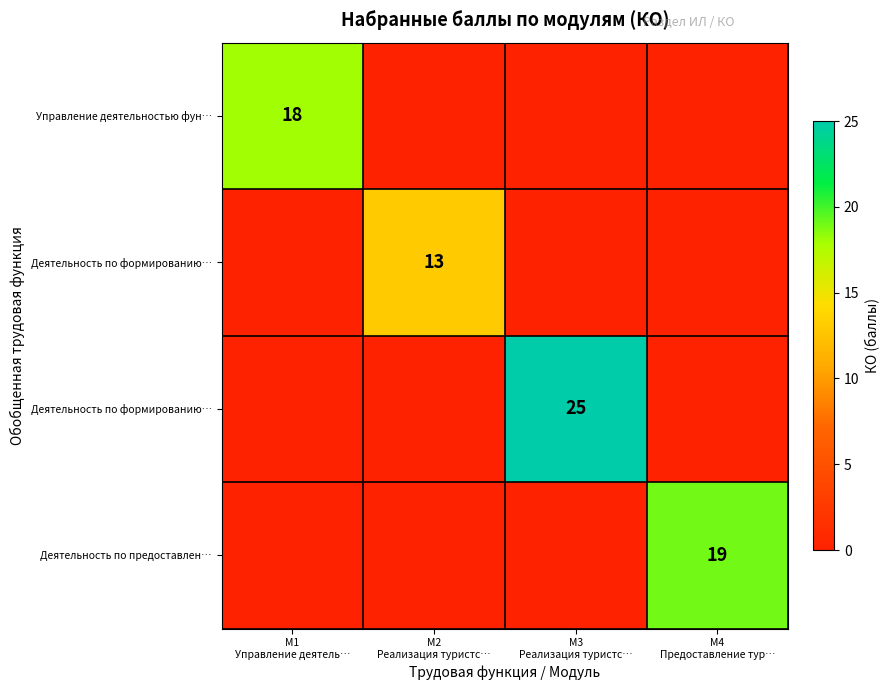

What is the spread (max minus min) of values at М3
Реализация туристс…?

25